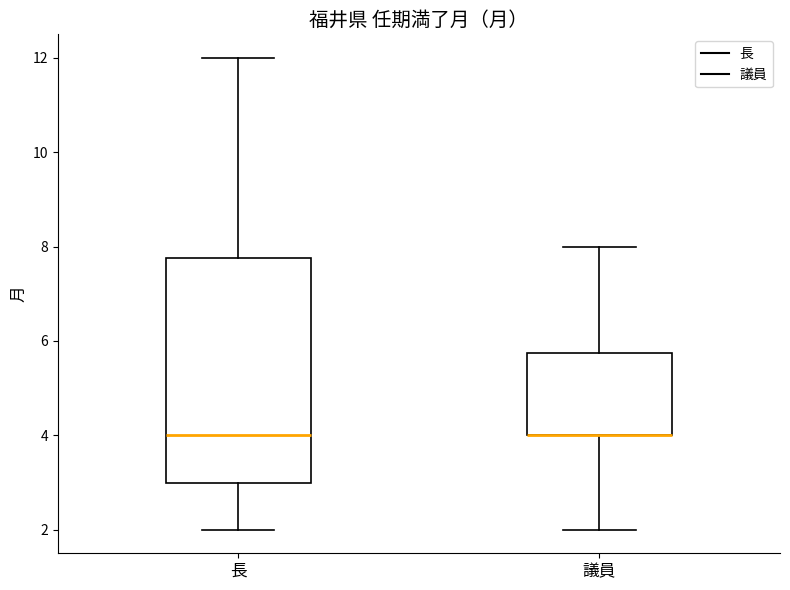

Reading left to right, read every box against the y-axis: the position of its median line, the range the box covers, and the ends of its whiskers. The values are not printed on the chart, so give them approximately, as read against the axis.

長: median 4.0, box 3.0 to 7.8, whiskers 2.0 to 12.0
議員: median 4.0 (drawn on the box's lower edge), box 4.0 to 5.8, whiskers 2.0 to 8.0